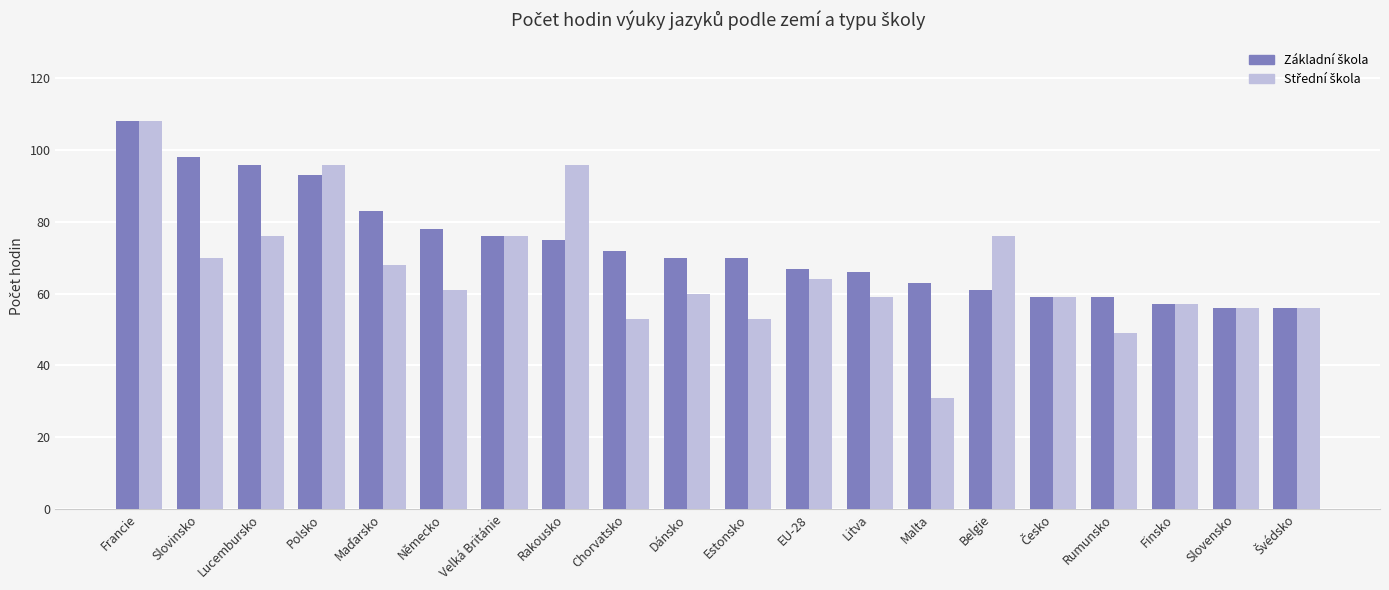

How many bars are there in total?

40